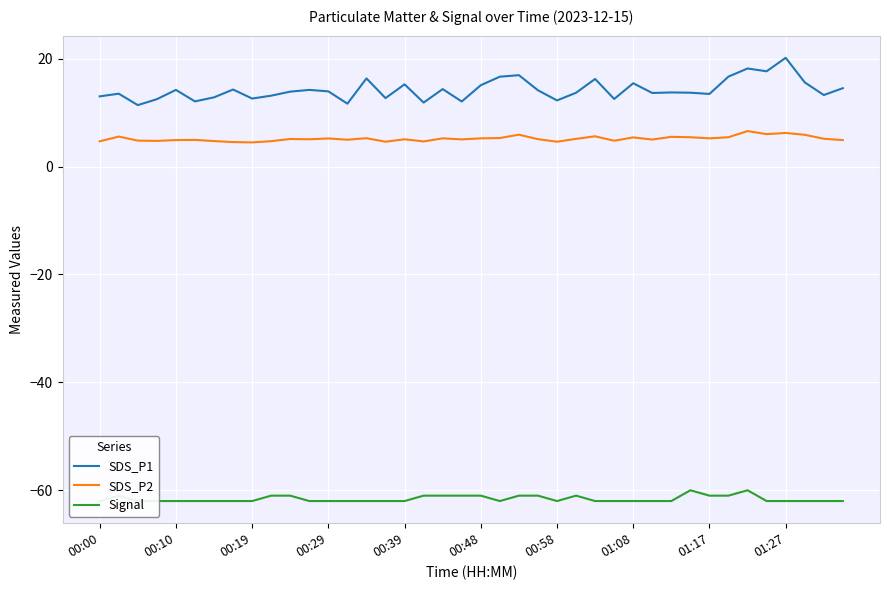

The value of SDS_P1 at 19 is 17.4. True or false?

False